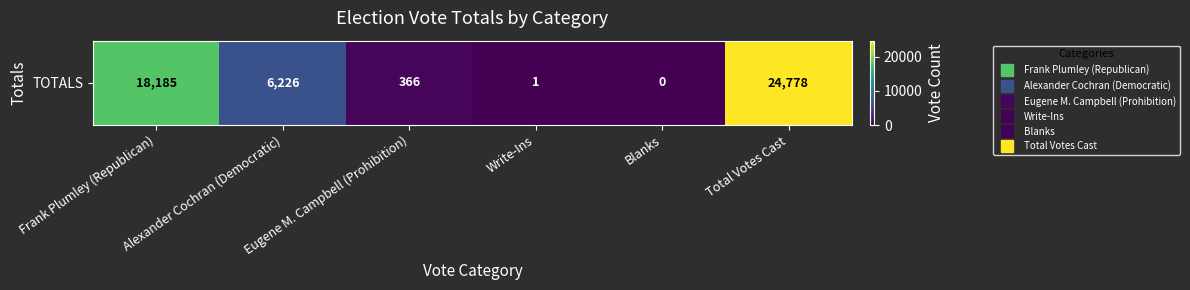

Rank the categories by value from lowest to highest.

Blanks, Write-Ins, Eugene M. Campbell (Prohibition), Alexander Cochran (Democratic), Frank Plumley (Republican), Total Votes Cast